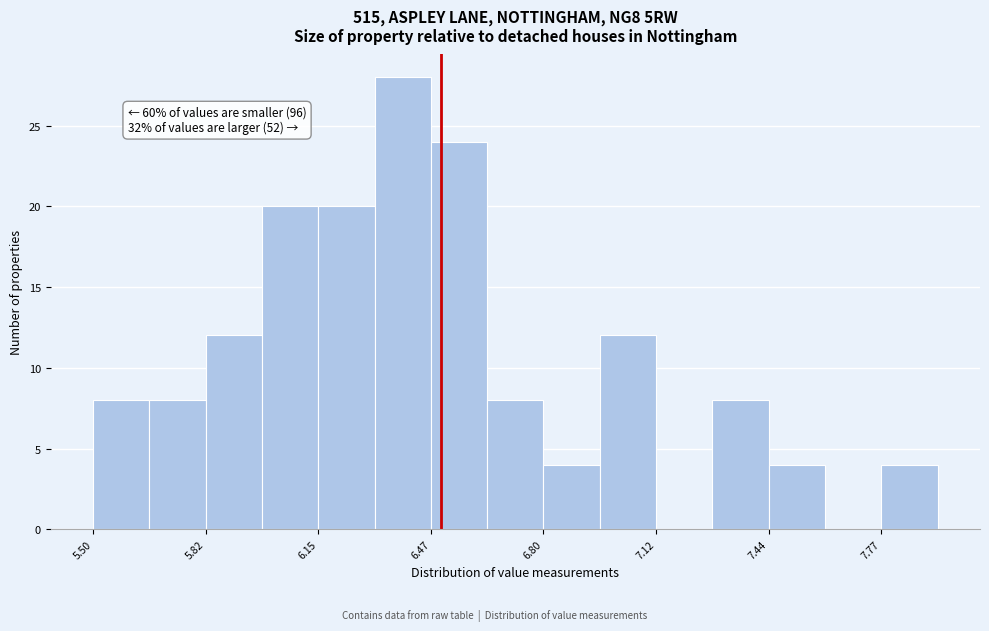

Read against the x-axis, roughly where is the centre of the tallest bar?

6.40